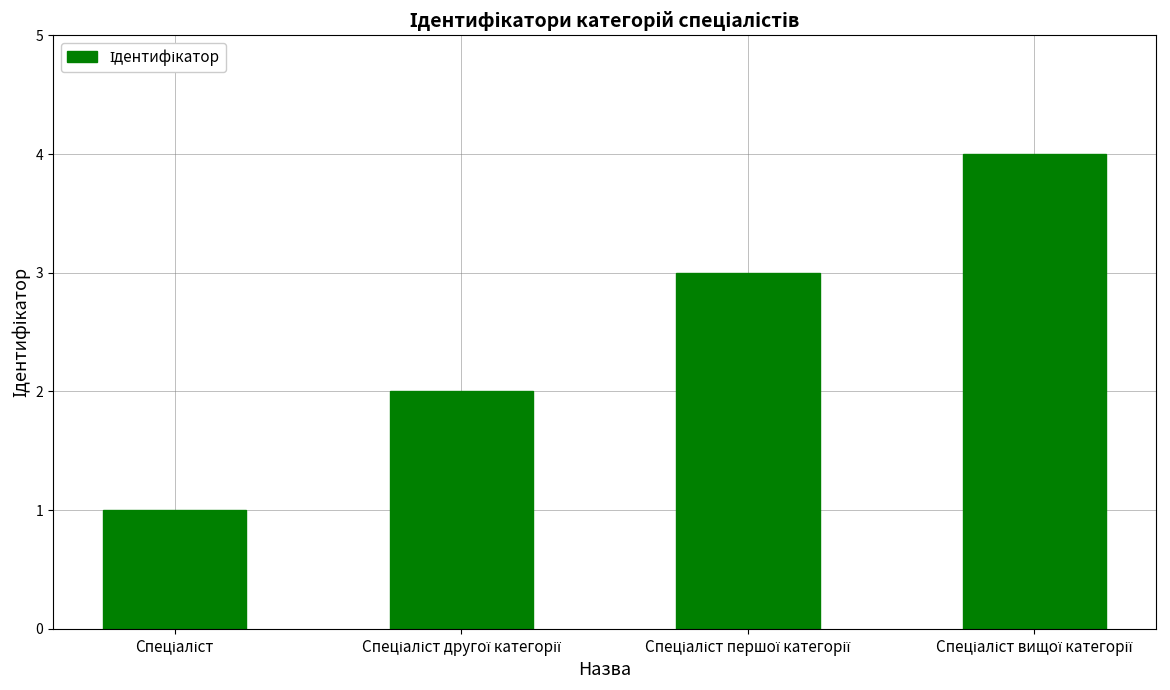

What is the maximum value shown in the chart?

4